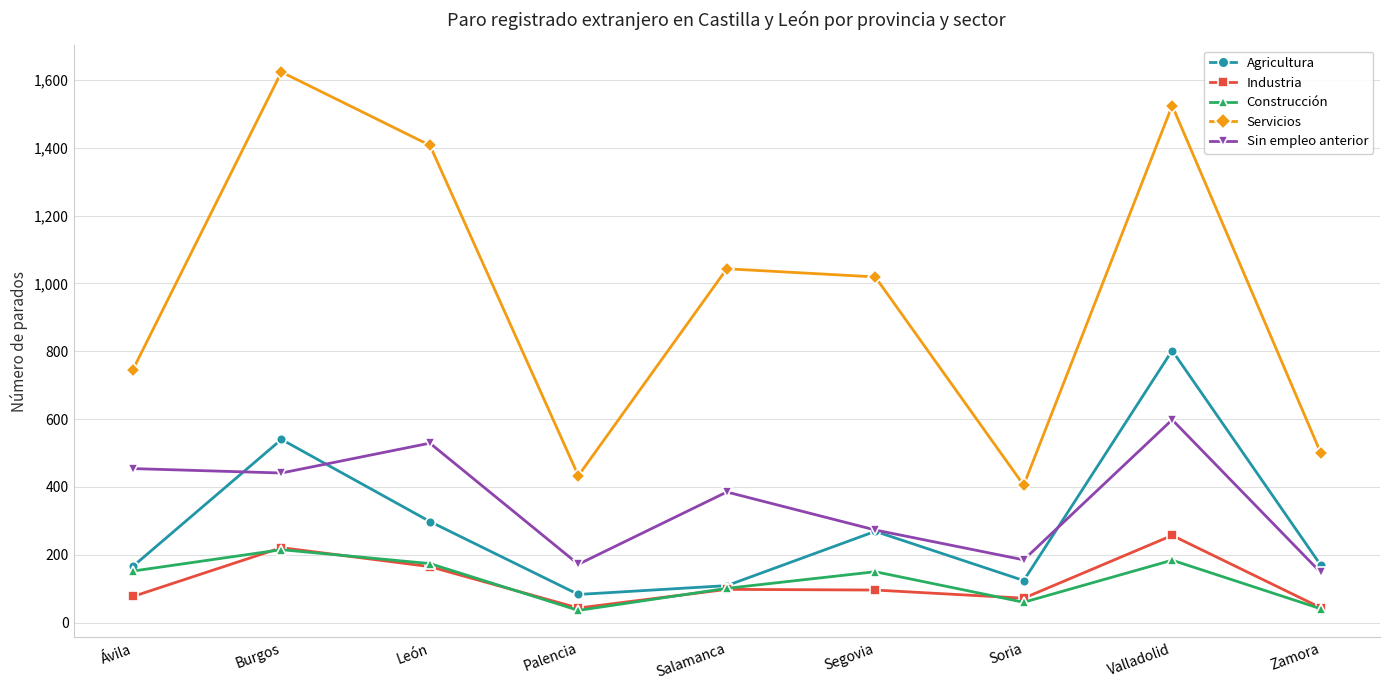

The Agricultura series shows 170 at Zamora. True or false?

True